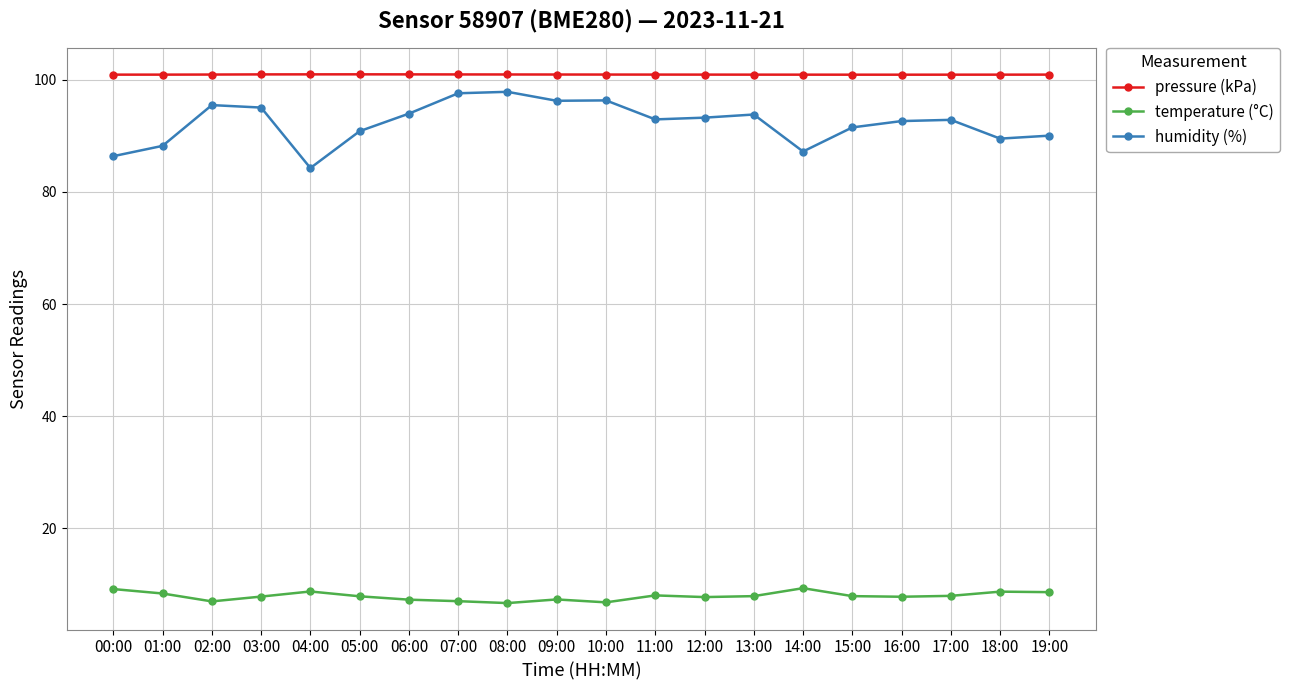

What position from the right is 07:00?

13